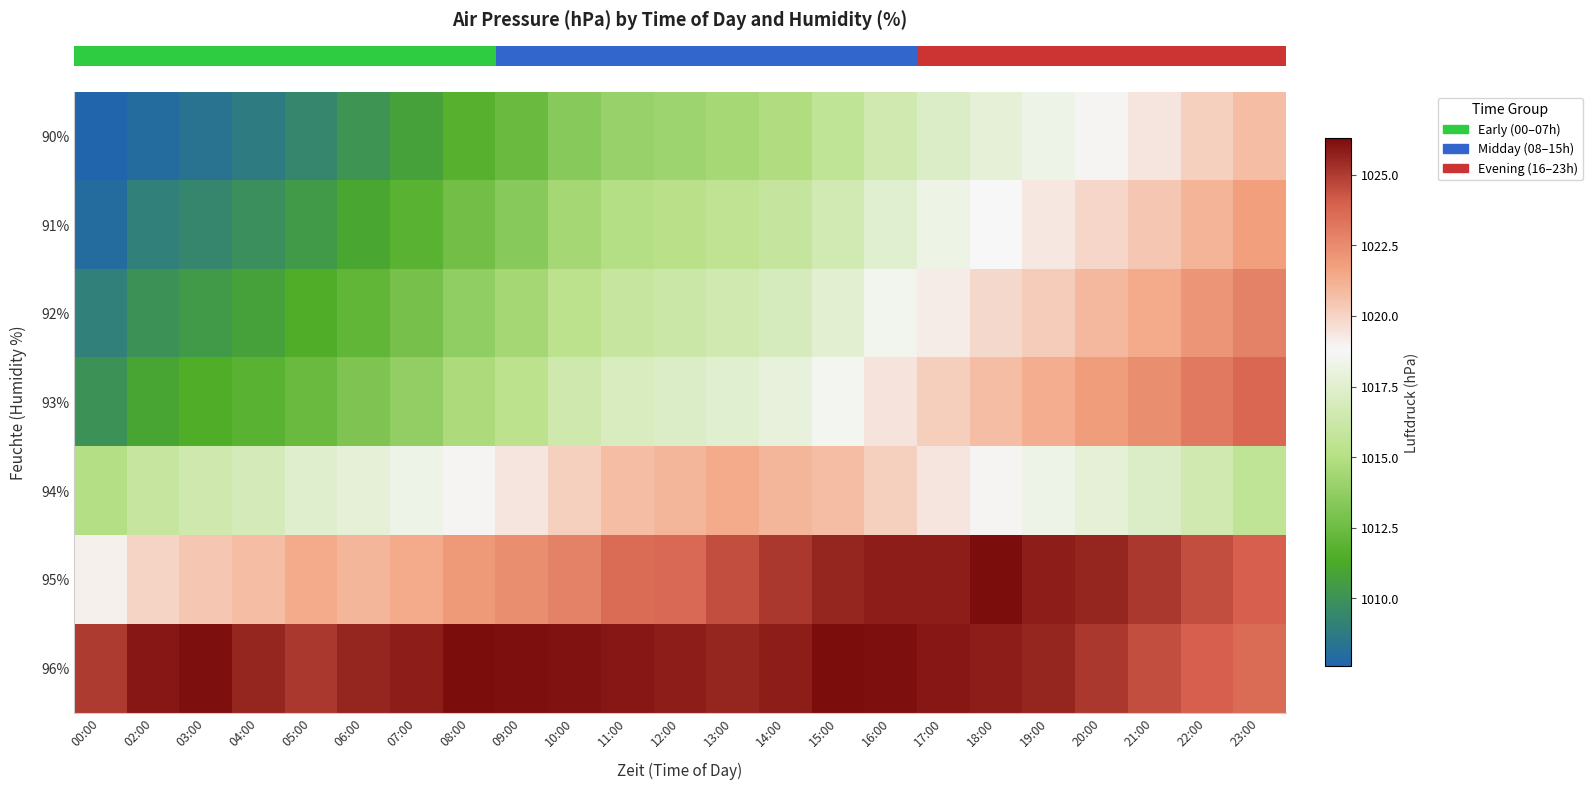

How many distinct data groups are displayed?

7